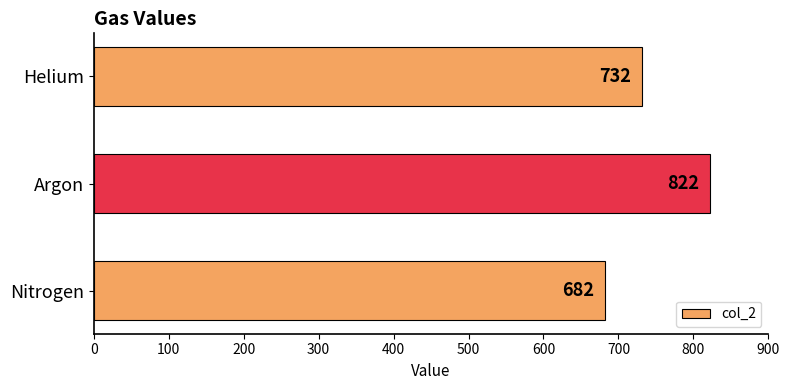

How many values are between 682 and 822?

3